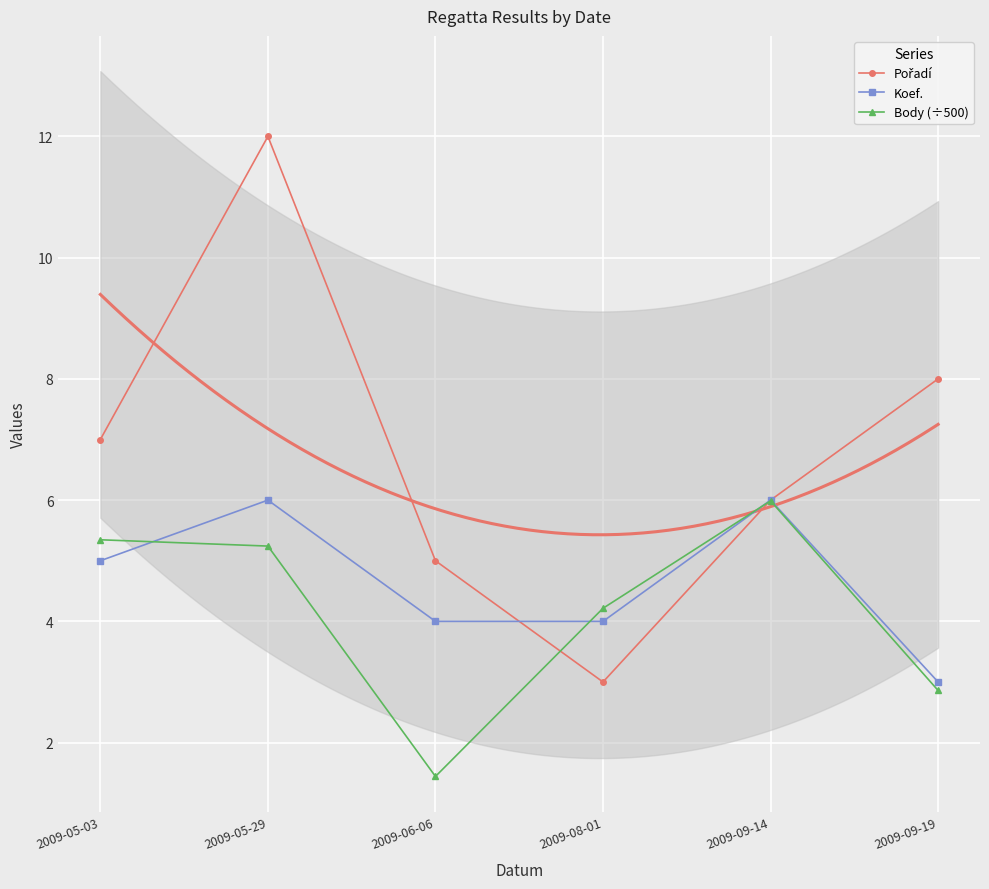

How many lines are shown in the chart?

3